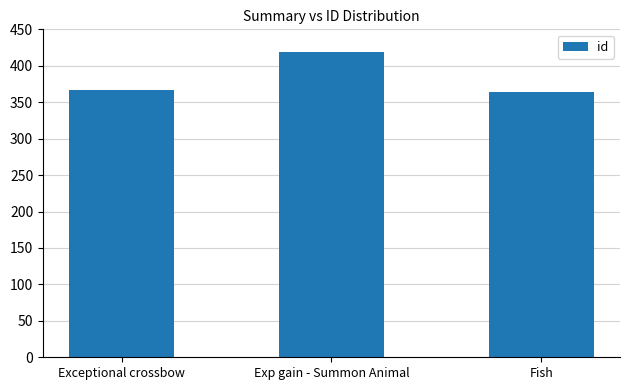

The chart shows a value of 109 at Fish. True or false?

False